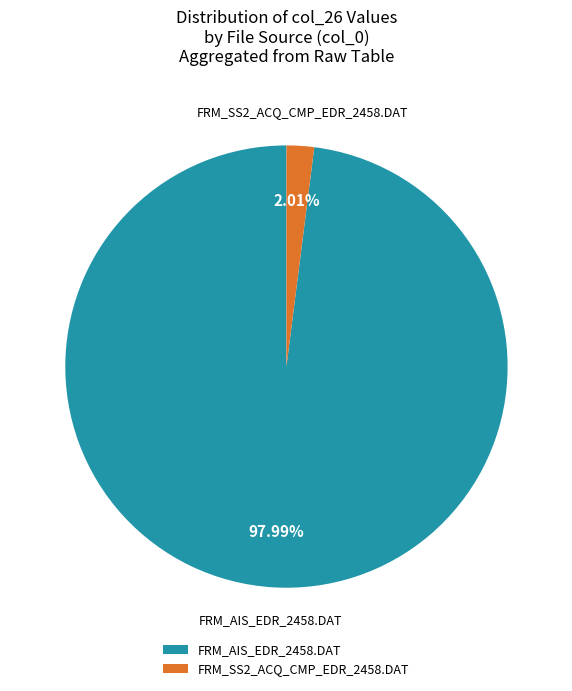

To the nearest percent, what is the difference between the FRM_AIS_EDR_2458.DAT and FRM_SS2_ACQ_CMP_EDR_2458.DAT slice percentages?

96%